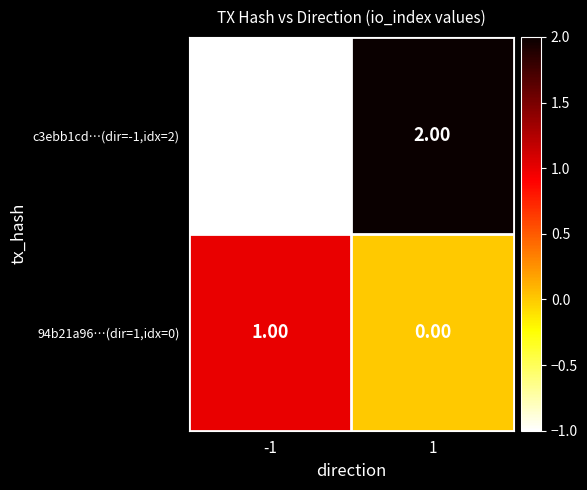

At how many categories does at least one series exceed 0?

2